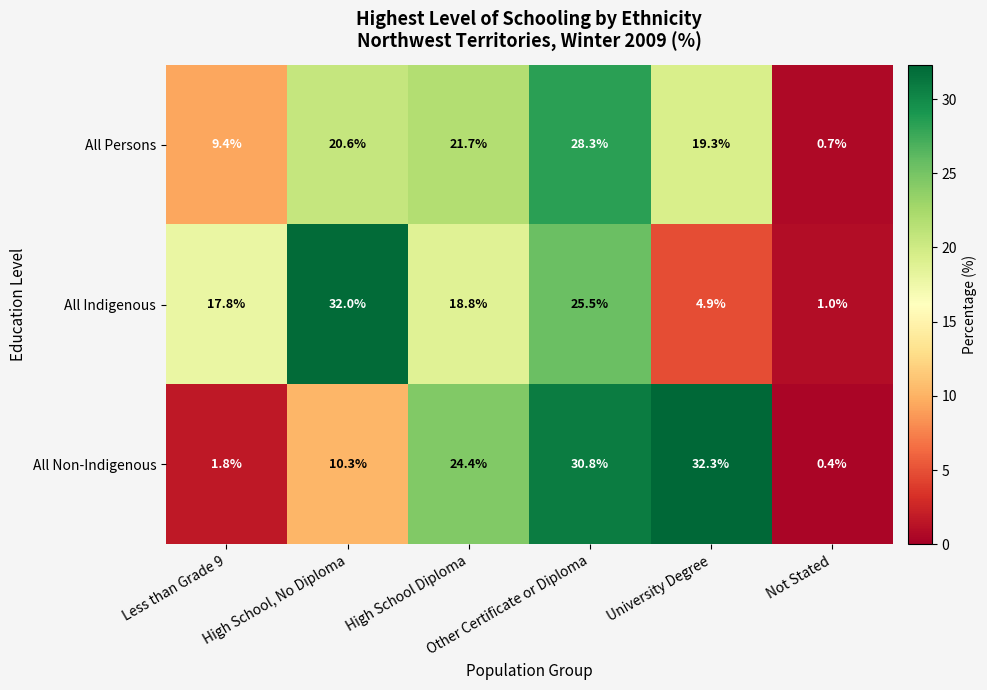

What is the total value across all series at High School, No Diploma?

62.9